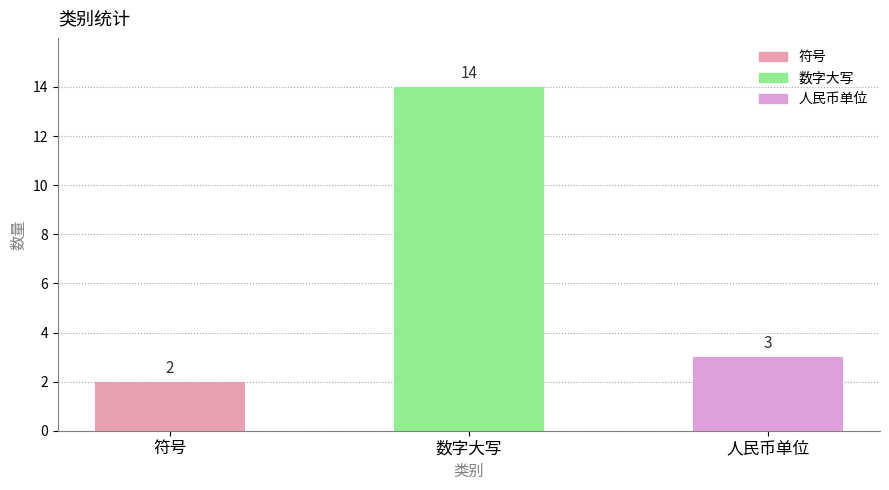

True or false: the data shows 3 at 人民币单位.

True